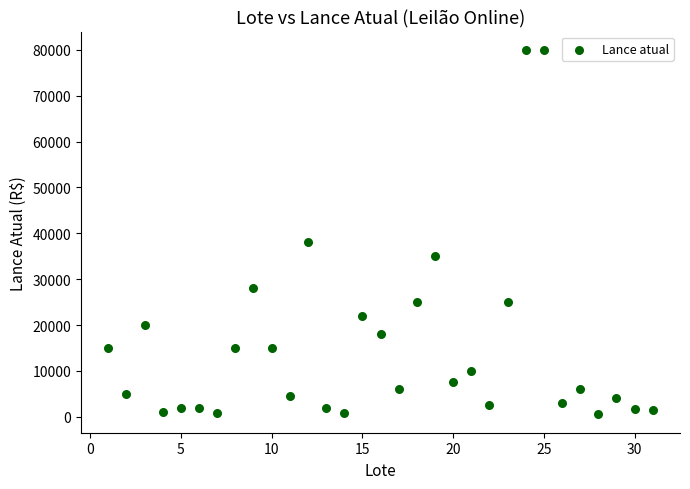

What Y value in the scatter plot is closest to 40250?

38000